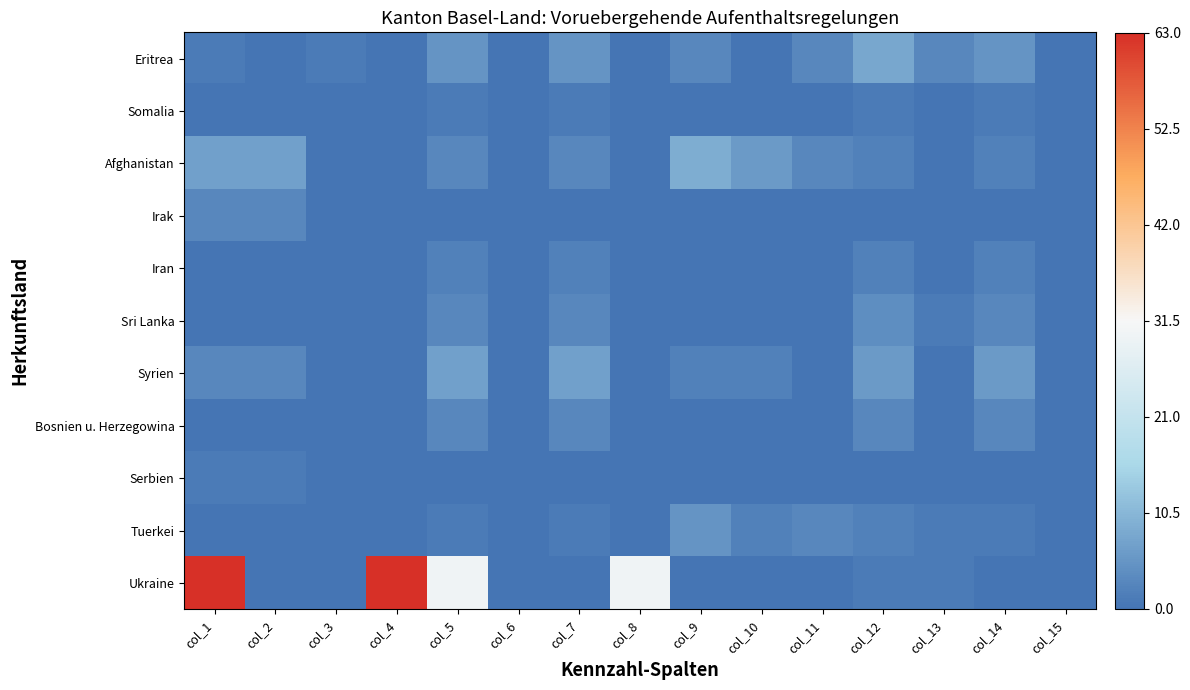

Reading left to right, list all the values displayed in this chart.

Eritrea: col_1=1	col_2=0	col_3=1	col_4=0	col_5=5	col_6=0	col_7=5	col_8=0	col_9=3	col_10=0	col_11=3	col_12=8	col_13=3	col_14=5	col_15=0
Somalia: col_1=0	col_2=0	col_3=0	col_4=0	col_5=1	col_6=0	col_7=1	col_8=0	col_9=0	col_10=0	col_11=0	col_12=1	col_13=0	col_14=1	col_15=0
Afghanistan: col_1=7	col_2=7	col_3=0	col_4=0	col_5=3	col_6=0	col_7=3	col_8=0	col_9=9	col_10=6	col_11=3	col_12=2	col_13=0	col_14=2	col_15=0
Irak: col_1=3	col_2=3	col_3=0	col_4=0	col_5=0	col_6=0	col_7=0	col_8=0	col_9=0	col_10=0	col_11=0	col_12=0	col_13=0	col_14=0	col_15=0
Iran: col_1=0	col_2=0	col_3=0	col_4=0	col_5=2	col_6=0	col_7=2	col_8=0	col_9=0	col_10=0	col_11=0	col_12=2	col_13=0	col_14=2	col_15=0
Sri Lanka: col_1=0	col_2=0	col_3=0	col_4=0	col_5=3	col_6=0	col_7=3	col_8=0	col_9=0	col_10=0	col_11=0	col_12=4	col_13=1	col_14=3	col_15=0
Syrien: col_1=3	col_2=3	col_3=0	col_4=0	col_5=7	col_6=0	col_7=7	col_8=0	col_9=2	col_10=2	col_11=0	col_12=6	col_13=0	col_14=6	col_15=0
Bosnien u. Herzegowina: col_1=0	col_2=0	col_3=0	col_4=0	col_5=3	col_6=0	col_7=3	col_8=0	col_9=0	col_10=0	col_11=0	col_12=3	col_13=0	col_14=3	col_15=0
Serbien: col_1=1	col_2=1	col_3=0	col_4=0	col_5=0	col_6=0	col_7=0	col_8=0	col_9=0	col_10=0	col_11=0	col_12=0	col_13=0	col_14=0	col_15=0
Tuerkei: col_1=0	col_2=0	col_3=0	col_4=0	col_5=1	col_6=0	col_7=1	col_8=0	col_9=5	col_10=2	col_11=3	col_12=2	col_13=1	col_14=1	col_15=0
Ukraine: col_1=63	col_2=0	col_3=0	col_4=63	col_5=30	col_6=0	col_7=0	col_8=30	col_9=0	col_10=0	col_11=0	col_12=1	col_13=1	col_14=0	col_15=0